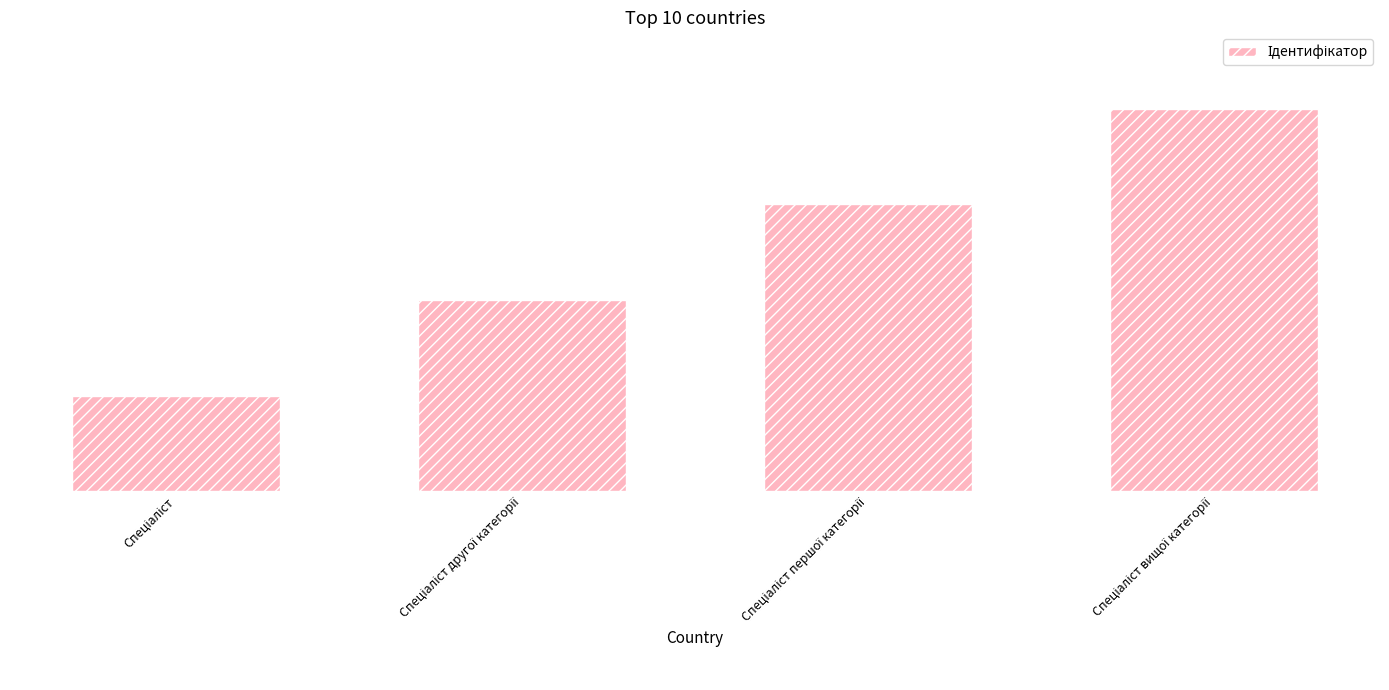

What is the ratio of the value at Спеціаліст to the value at Спеціаліст першої категорії?

0.3